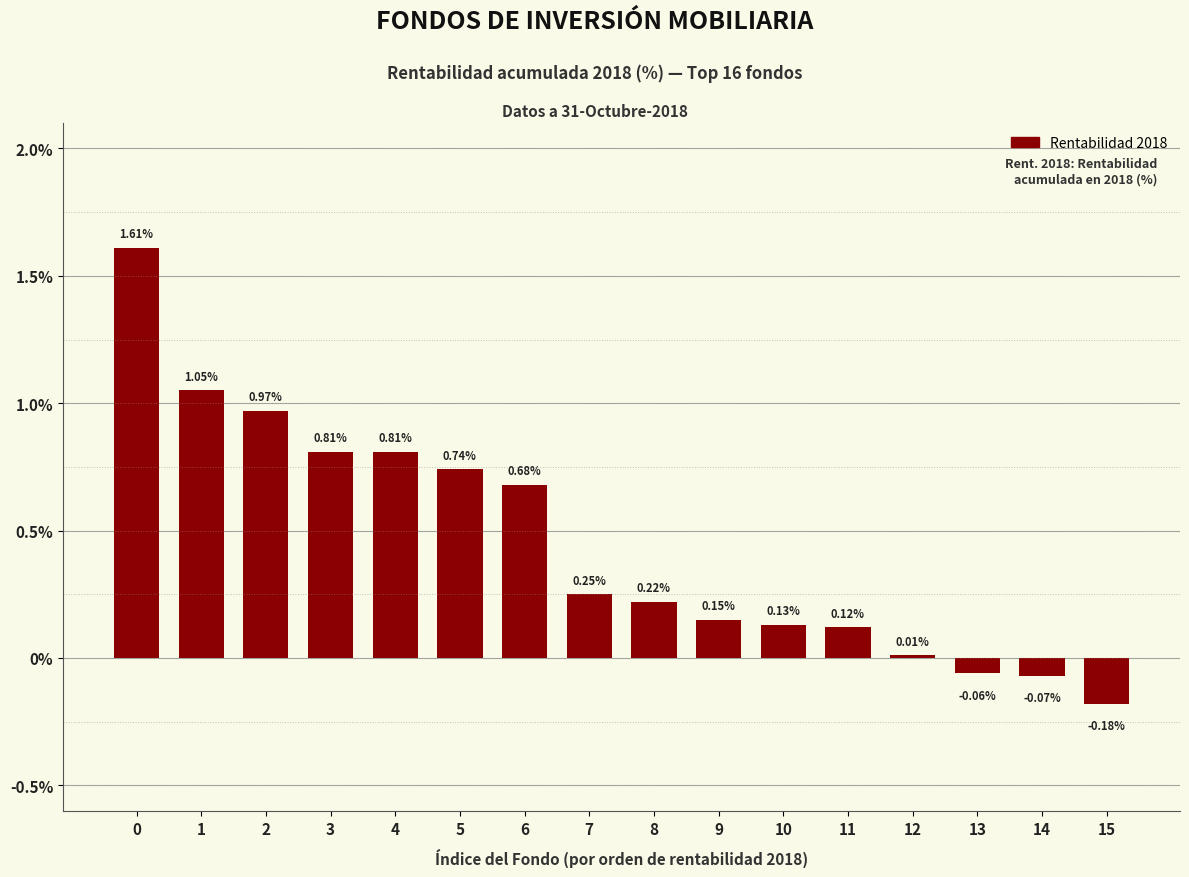

Which label corresponds to the smallest value in the chart?

15